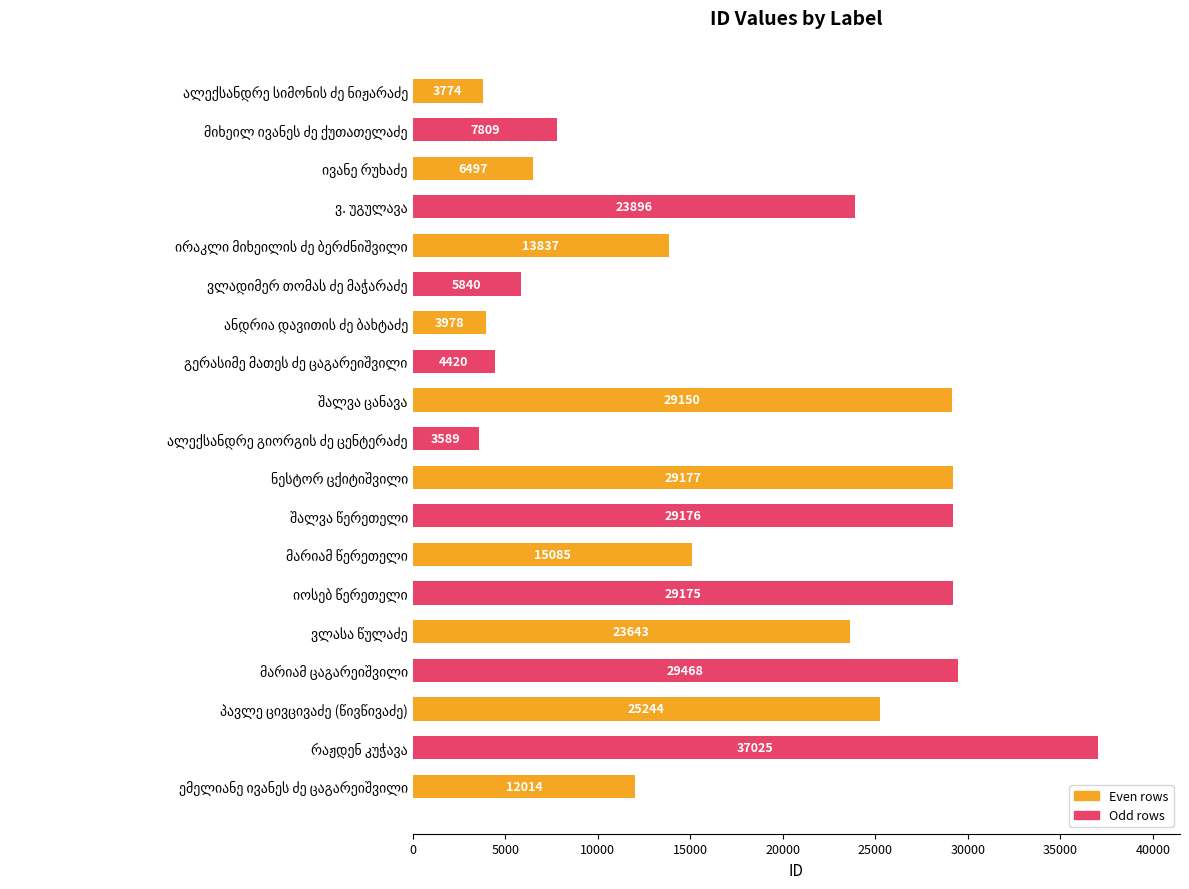

What is the difference between the second highest and second lowest values?

25694